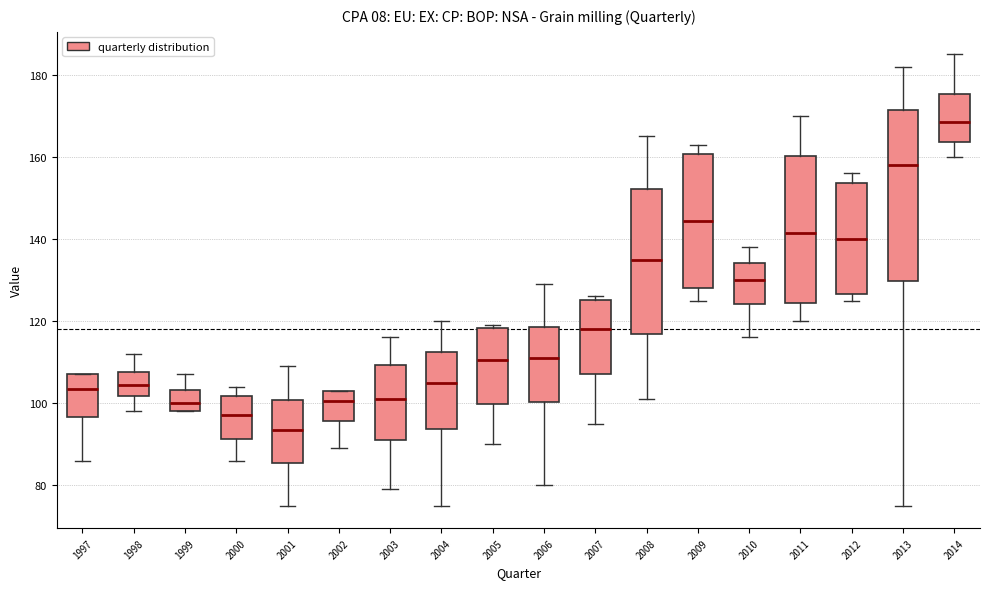

Where is the lower edge of the box at x = 1998 on the y-axis? The values are not printed on the chart, so give them approximately, as read against the axis.

102